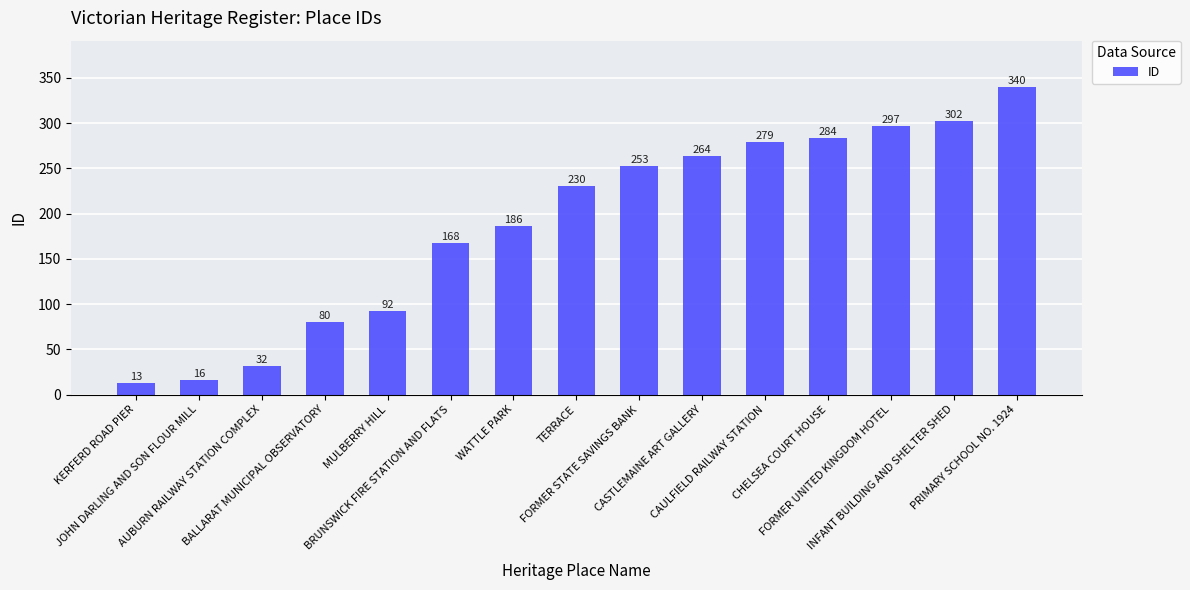

How many data points are less than 230?

7